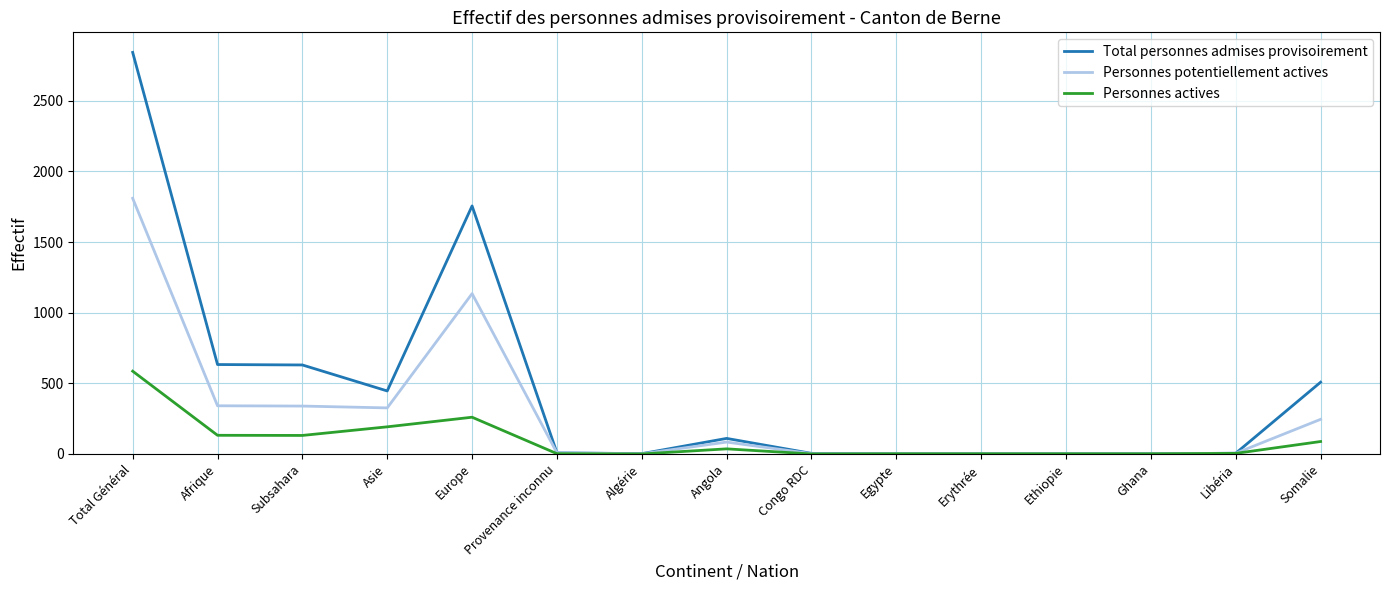

Which series has the largest total across all categories?

Total personnes admises provisoirement